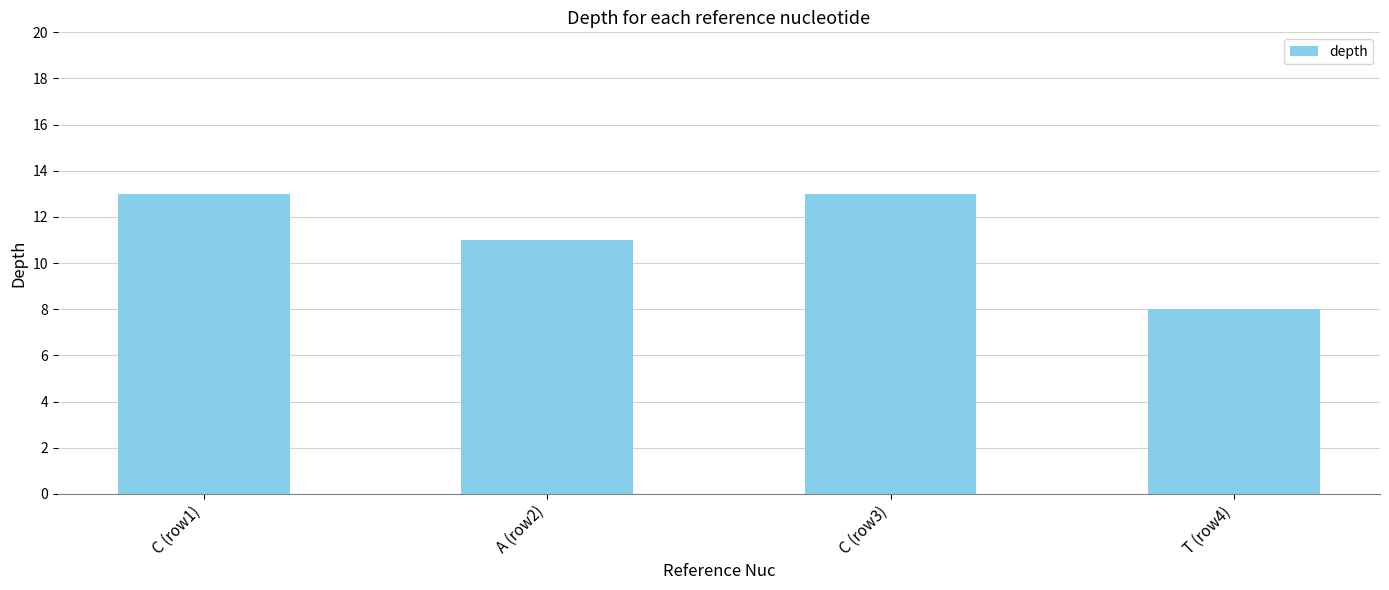

Reading left to right, extract all data points from this chart.

13	11	13	8